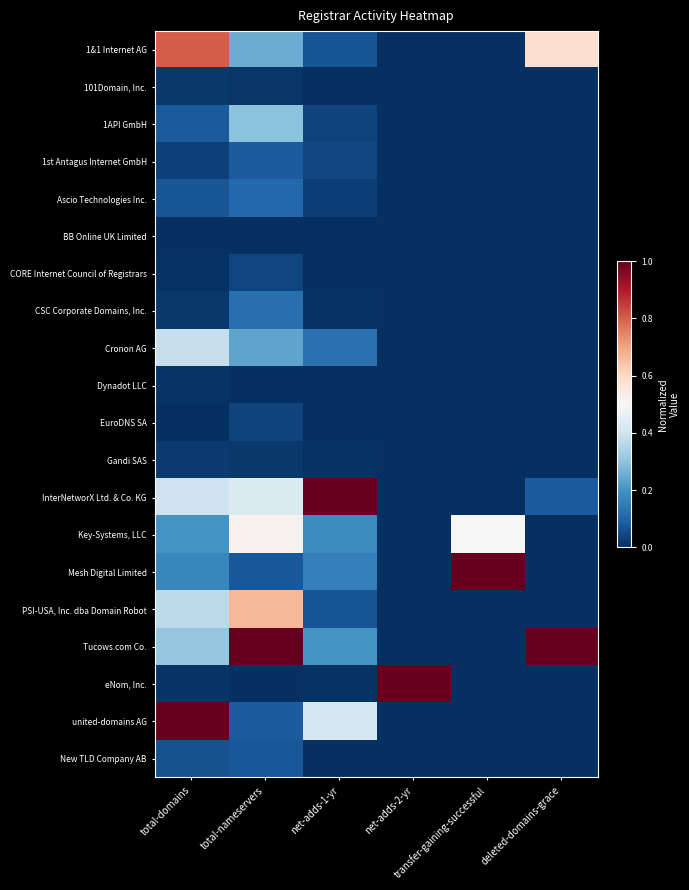

Which label corresponds to the smallest value in the chart?

net-adds-2-yr